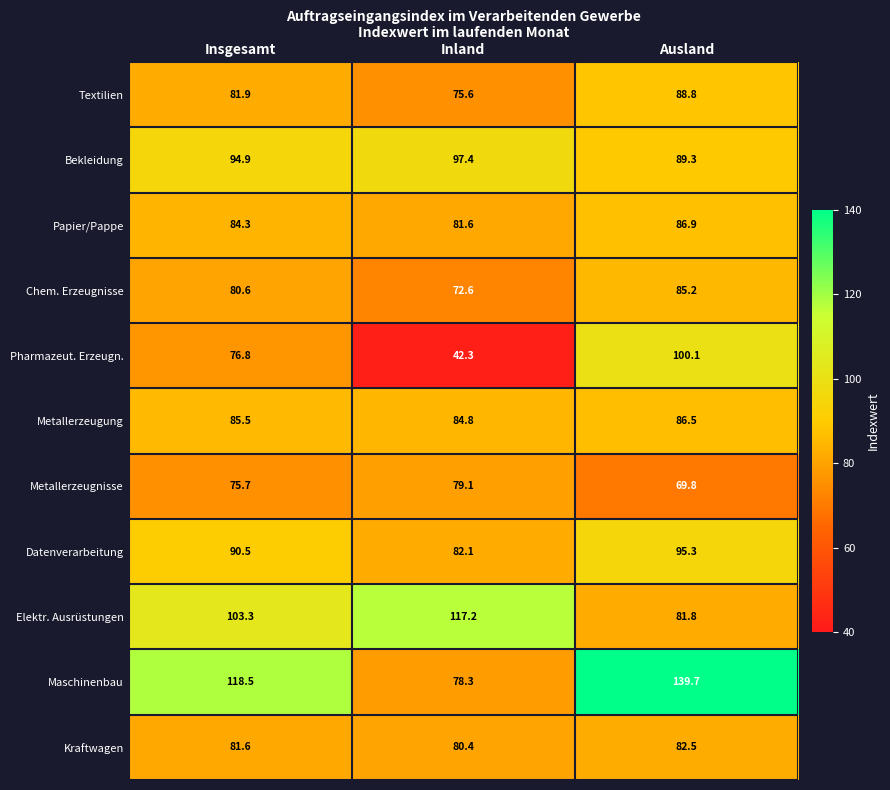

What is the average value of the Metallerzeugung series?

85.6